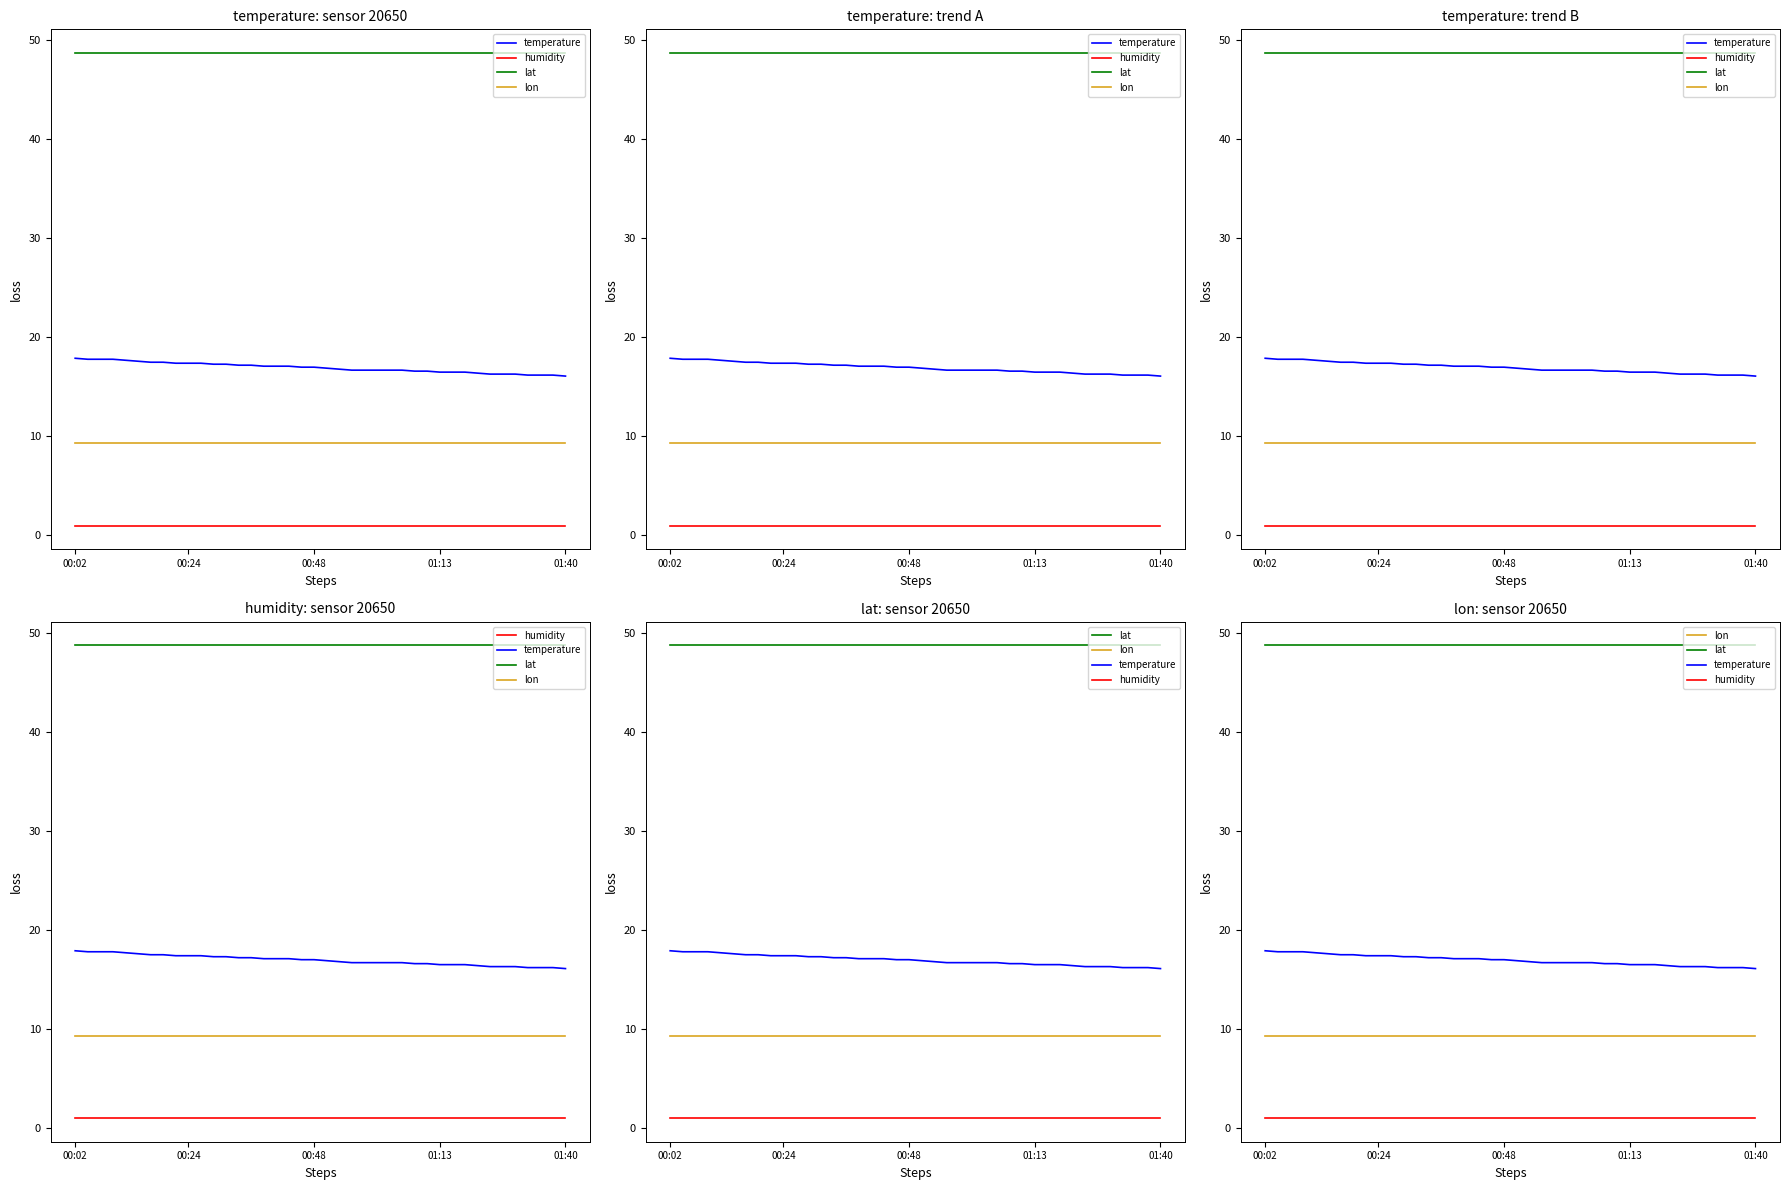

What is the difference between the highest and lowest values at 26?

47.7